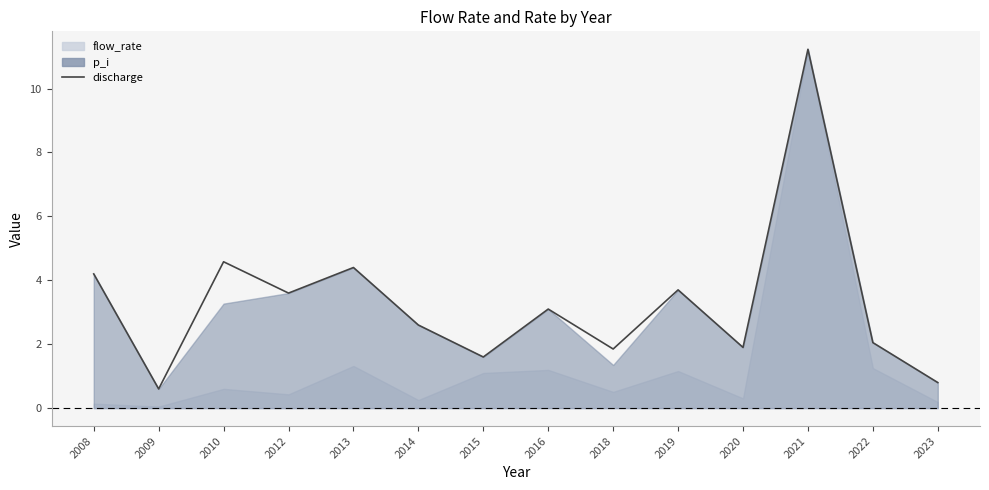

The chart shows a value of 2.5 at 2015. True or false?

False